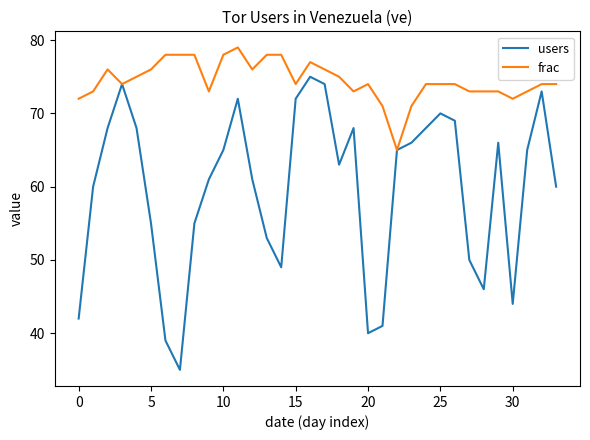

Which series has the largest range (max minus min)?

users